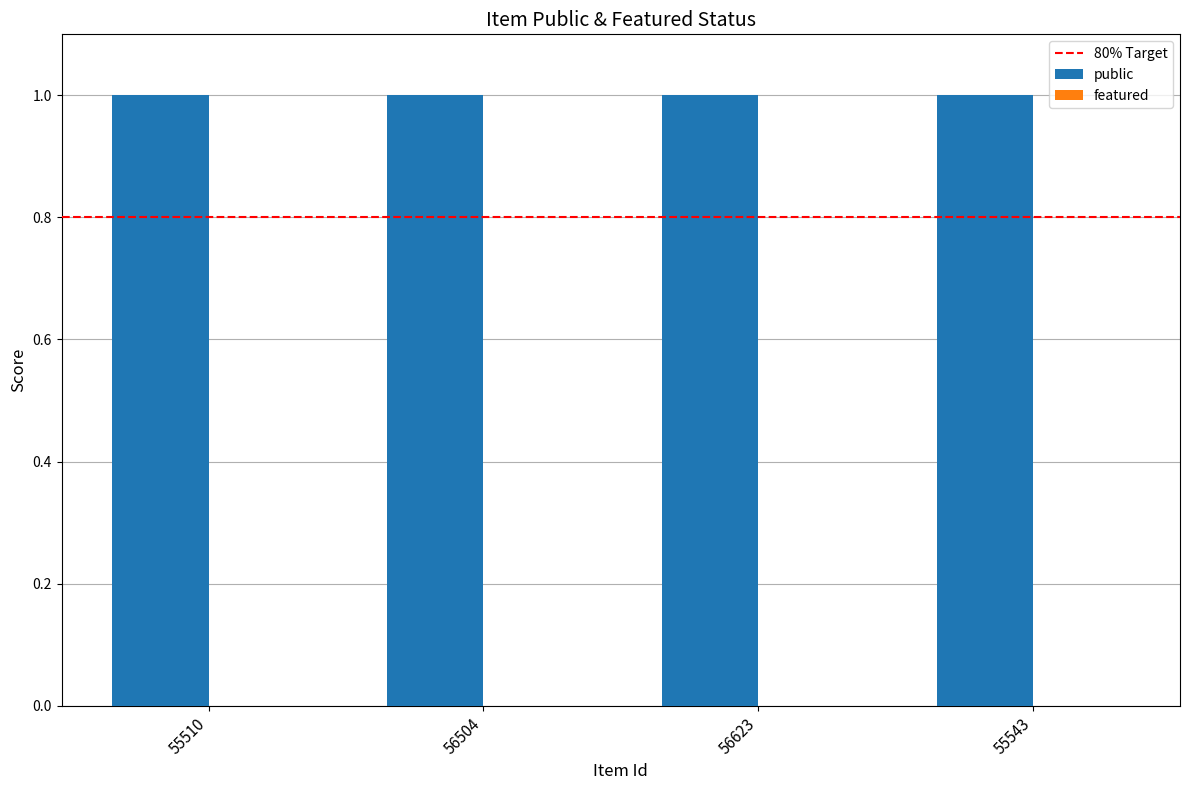

At which category is the sum across all series the highest?

55510